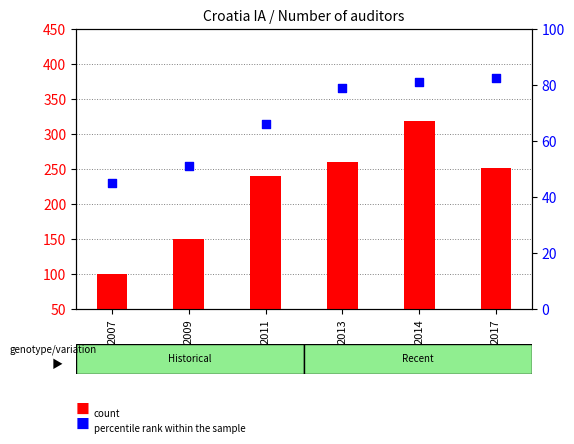

Which series contains the highest Y value?

count